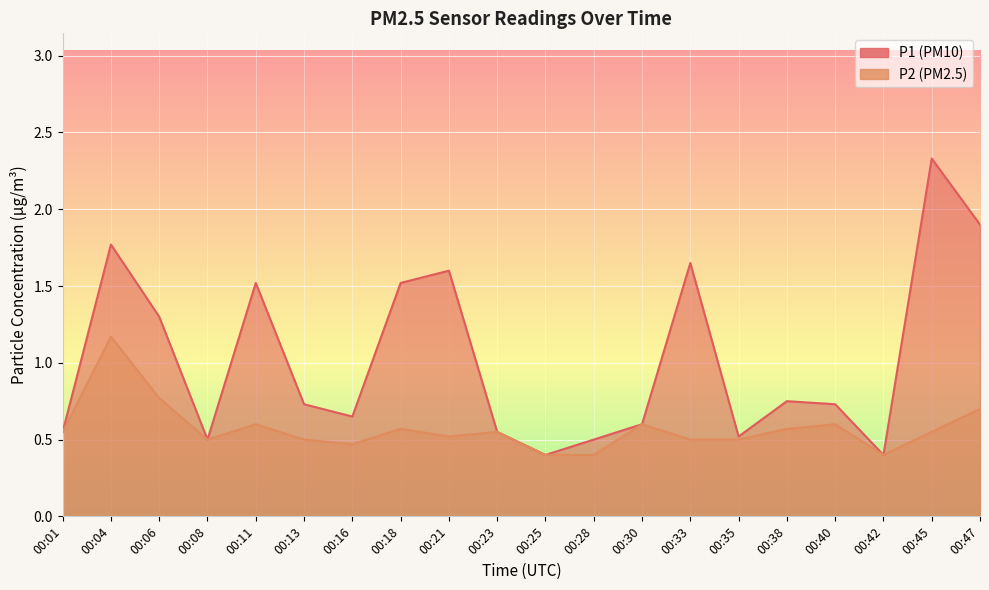

Rank the series by their average value, from lowest to highest.

P2, P1